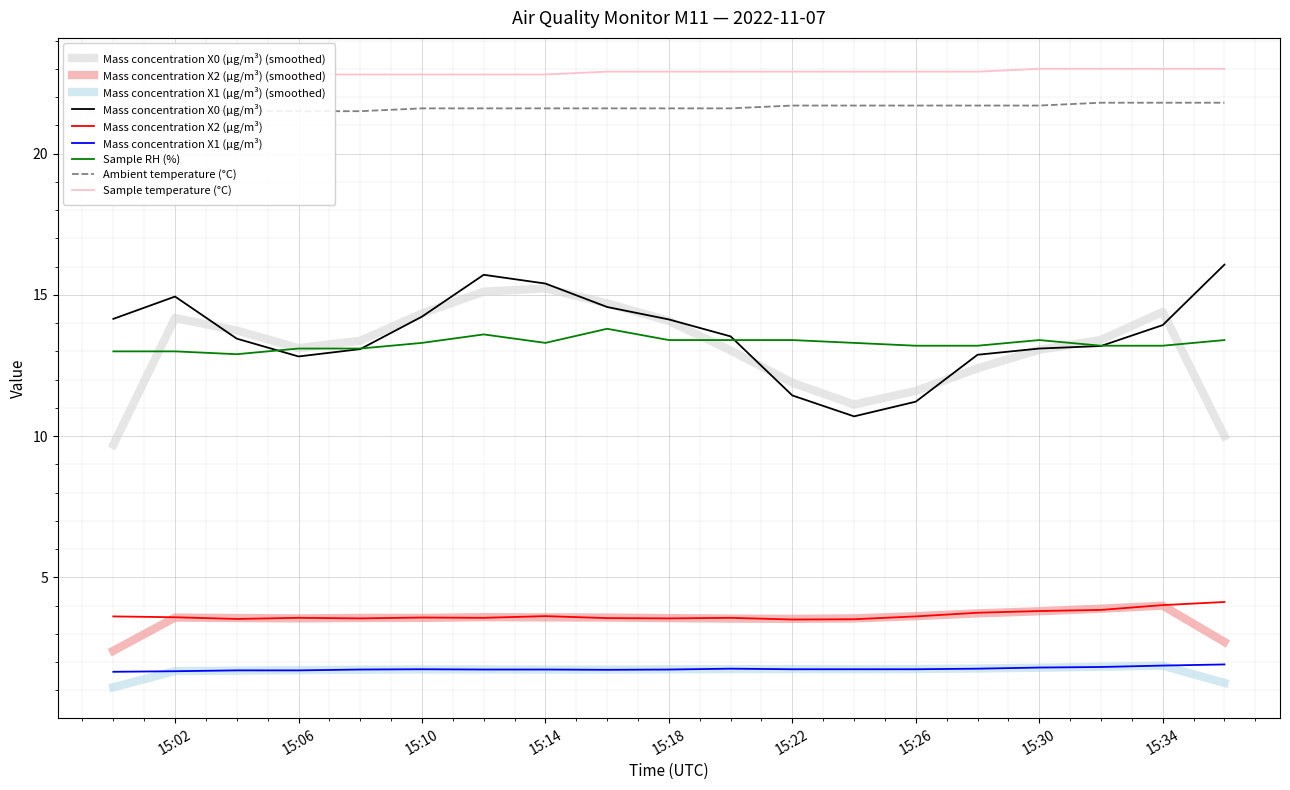

True or false: Mass concentration X1 (μg/m³) and Ambient temperature (°C) cross at least once.

False